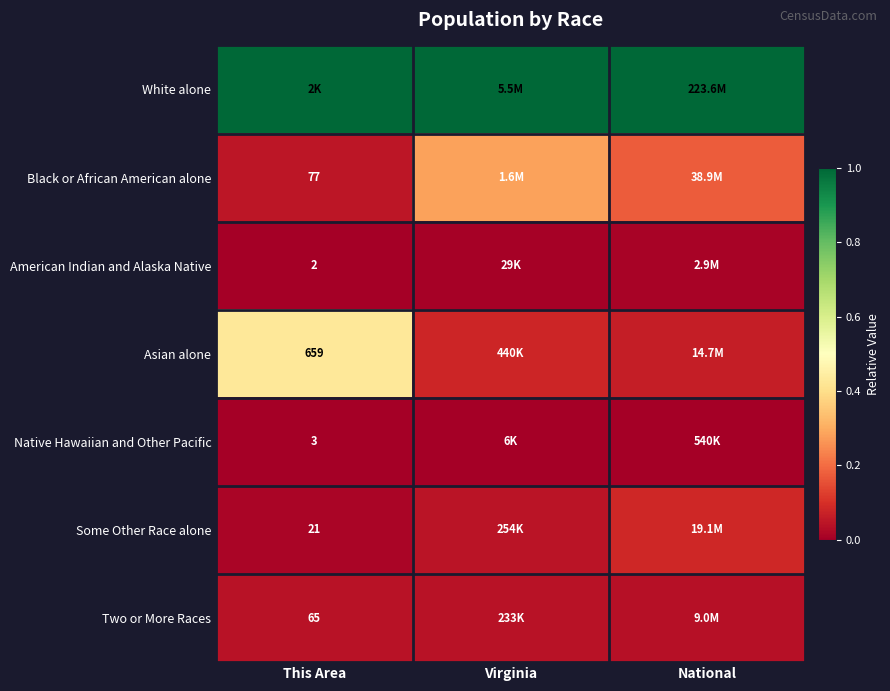

Count the Two or More Races values in the range 0 to 1.

3